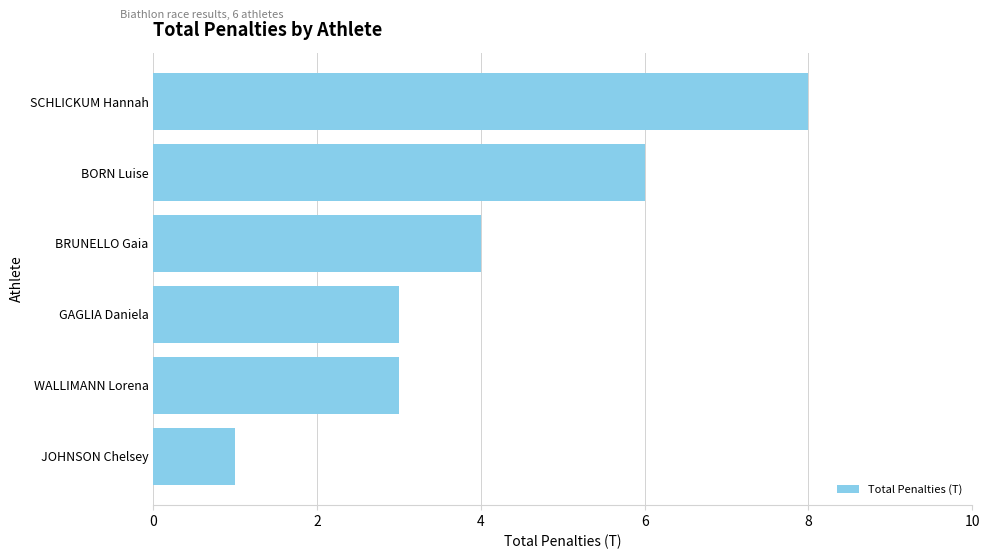

What is the average value?

4